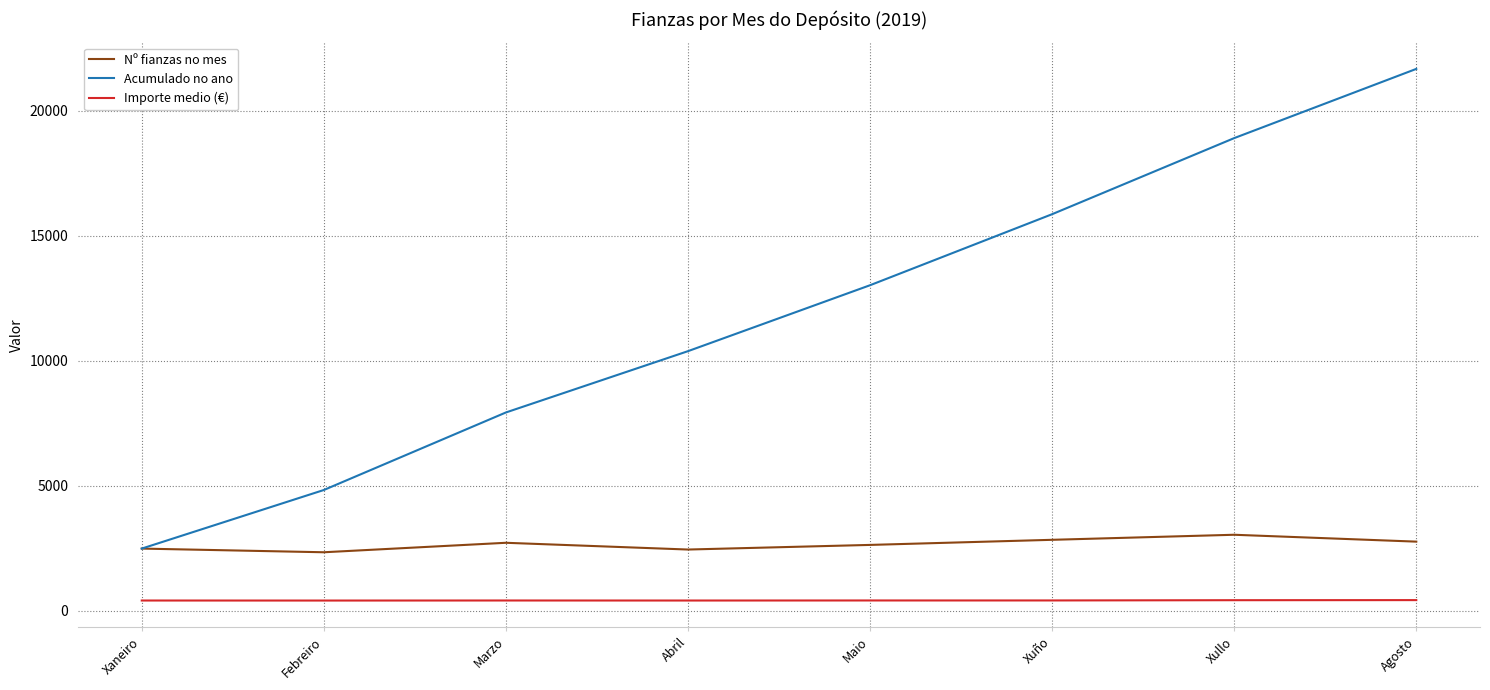

How many lines are shown in the chart?

3